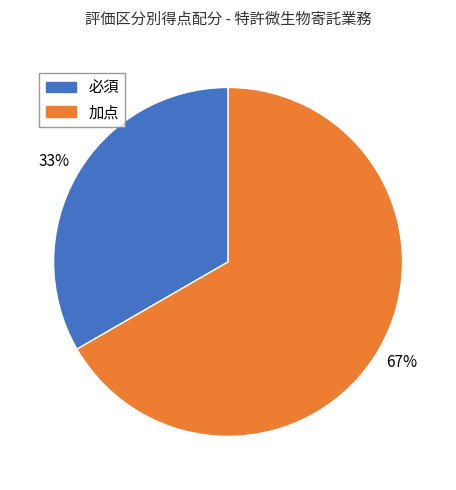

Which has a higher value, 加点 or 必須?

加点